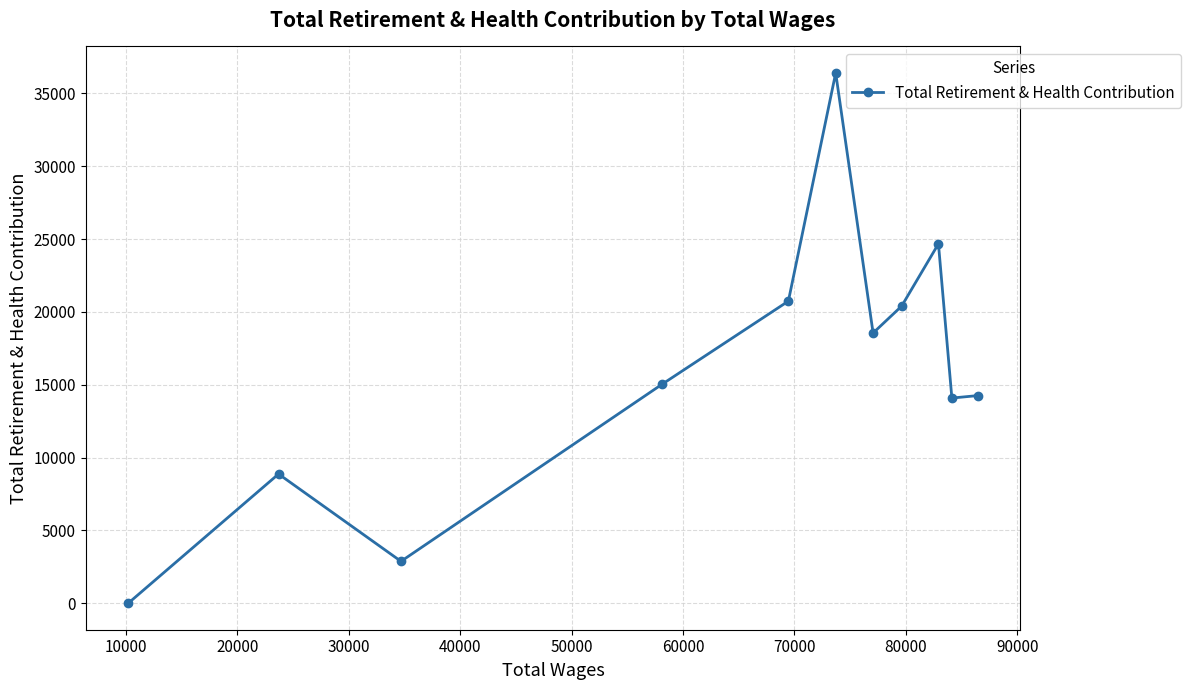

Reading left to right, extract all data points from this chart.

0	8870	2875	15049	20739	36403	18550	20397	24673	14084	14254